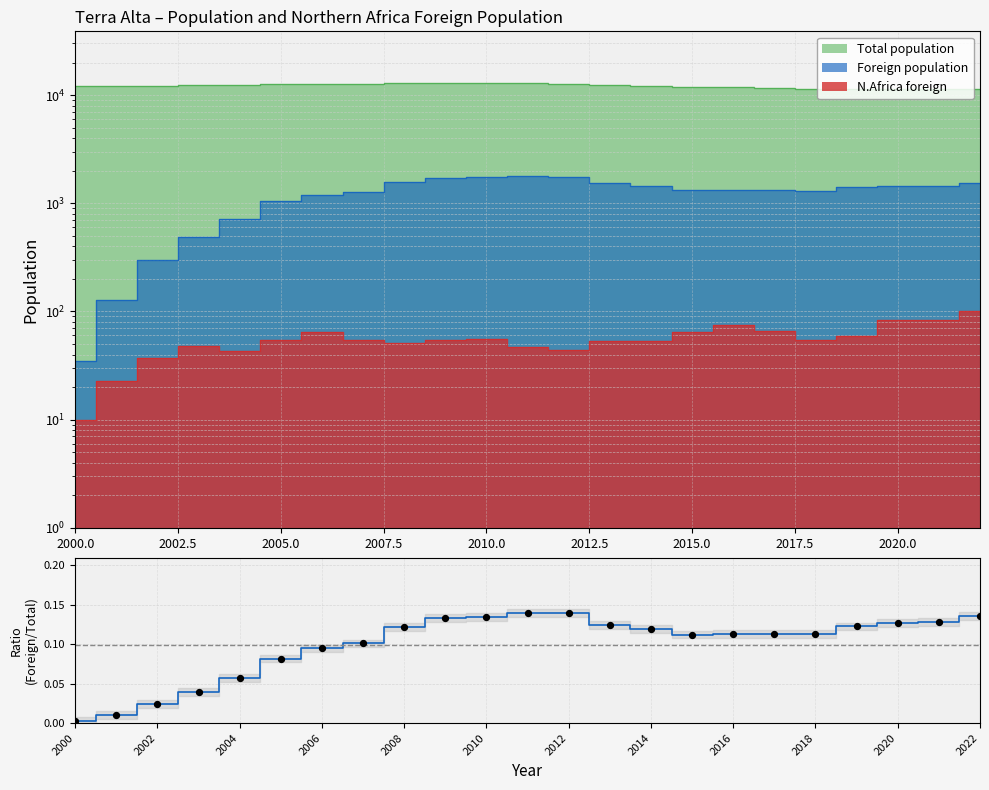

Which series has the widest spread of Y values?

Foreign population